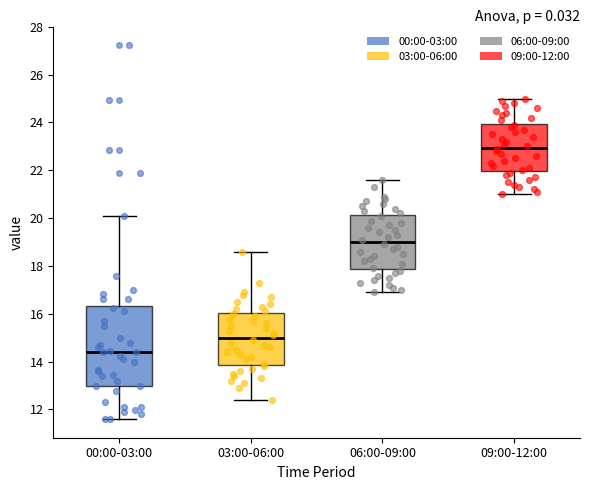

Which box has the lowest median line?

00:00-03:00